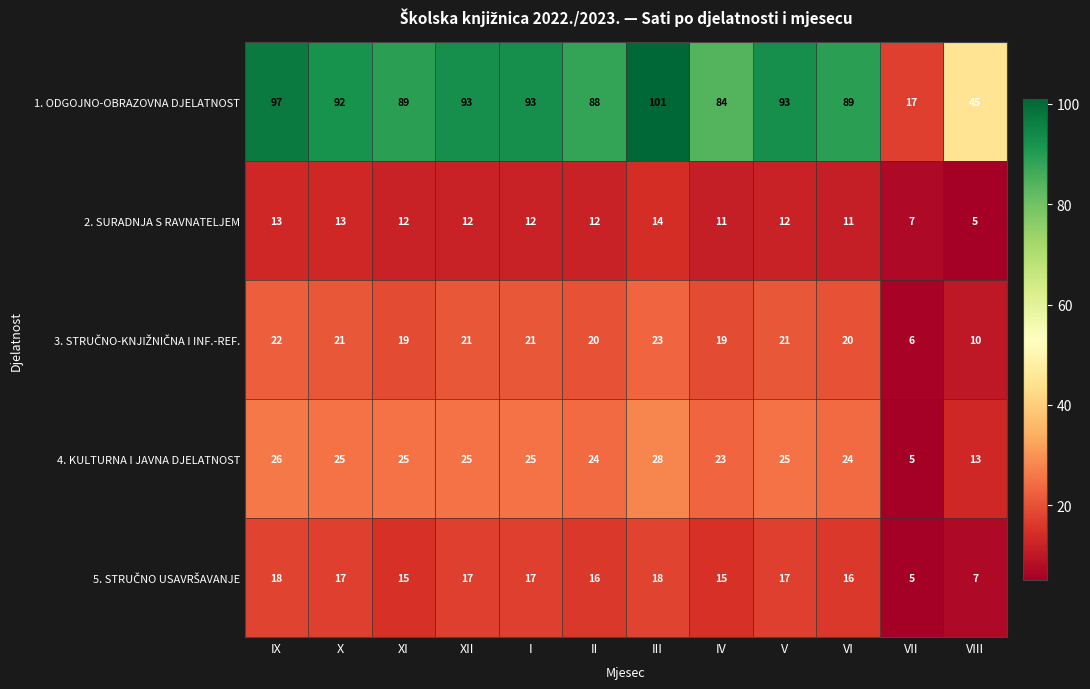

What is the sum of all 4. KULTURNA I JAVNA DJELATNOST values?

268